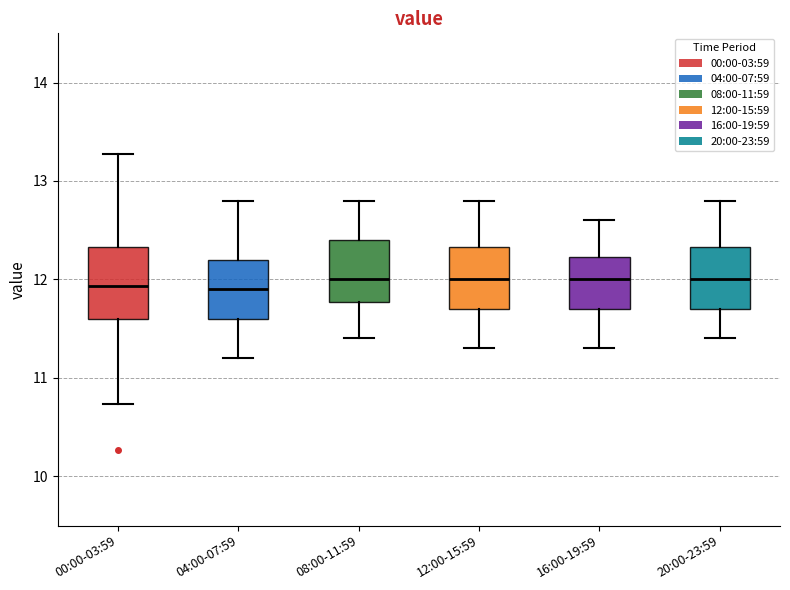

Reading left to right, transcribe this box plot: for each box, give where its median line is, the range the box spans, and where its two whiskers end, as read against the y-axis. The values are not printed on the chart, so give them approximately, as read against the axis.

00:00-03:59: median 11.9, box 11.6 to 12.3, whiskers 10.7 to 13.3
04:00-07:59: median 11.9, box 11.6 to 12.2, whiskers 11.2 to 12.8
08:00-11:59: median 12.0, box 11.8 to 12.4, whiskers 11.4 to 12.8
12:00-15:59: median 12.0, box 11.7 to 12.3, whiskers 11.3 to 12.8
16:00-19:59: median 12.0, box 11.7 to 12.2, whiskers 11.3 to 12.6
20:00-23:59: median 12.0, box 11.7 to 12.3, whiskers 11.4 to 12.8